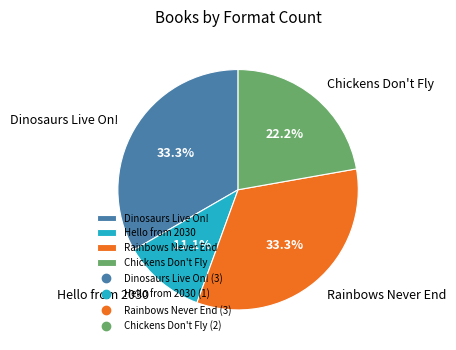

Count the number of slices in the pie.

4